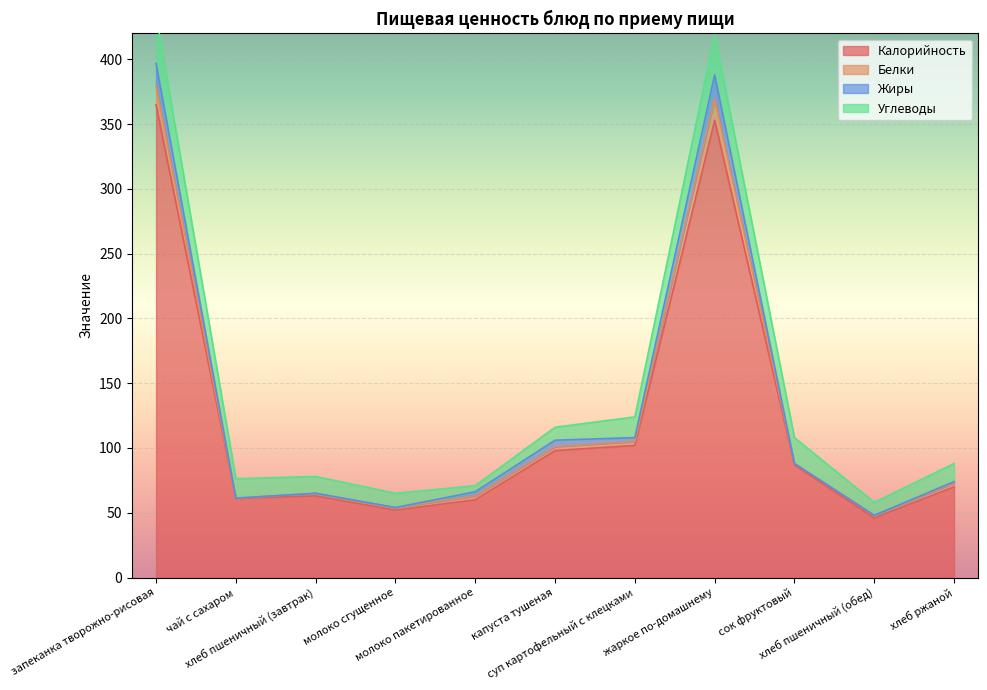

At which category is the sum across all series the highest?

запеканка творожно-рисовая